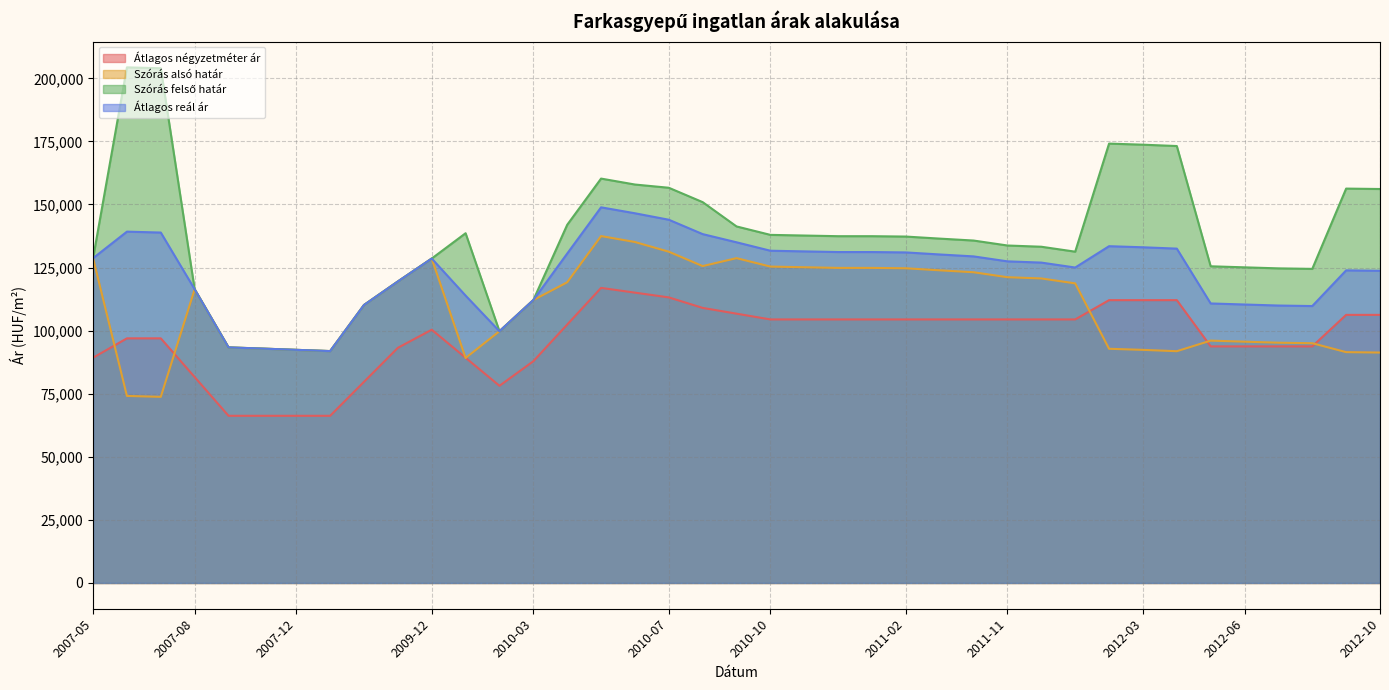

Reading left to right, extract all data points from this chart.

Átlagos négyzetméter ár: 89271	96944	96944	81597	66250	66250	66250	66250	79722	93194	100365	89254	78143	87870	102407	116944	115061	113179	109012	106728	104444	104444	104444	104444	104444	104444	104444	104444	104444	104444	112083	112083	112083	93749	93749	93749	93749	106249	106249
Szórás alsó határ: 128714	74121	73761	116398	93362	92889	92391	91899	110172	119497	128580	89163	99764	112118	119161	137479	135125	131282	125585	128728	125387	125125	124864	124864	124715	123903	123138	121175	120684	118727	92810	92380	91847	96041	95628	95218	95015	91479	91316
Szórás felső határ: 128714	204345	203985	116398	93362	92889	92391	91899	110172	119497	128580	138605	99764	112118	141945	160263	157909	156626	150929	141296	137955	137693	137432	137432	137283	136471	135706	133743	133252	131295	174126	173696	173163	125503	125090	124680	124477	156295	156132
Átlagos reál ár: 128714	139233	138873	116398	93362	92889	92391	91899	110172	119497	128580	113884	99764	112118	130553	148871	146517	143954	138257	135012	131671	131409	131148	131148	130999	130187	129422	127459	126968	125011	133468	133038	132505	110772	110359	109949	109746	123887	123724